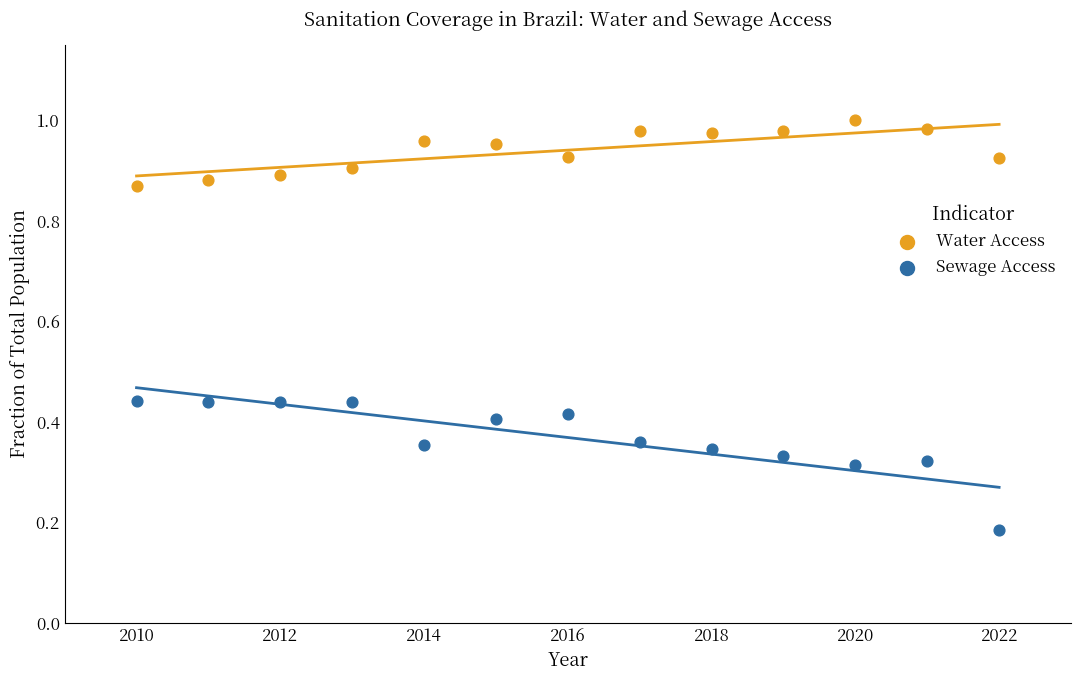

Which series has the largest Y range (max minus min)?

Sewage Access